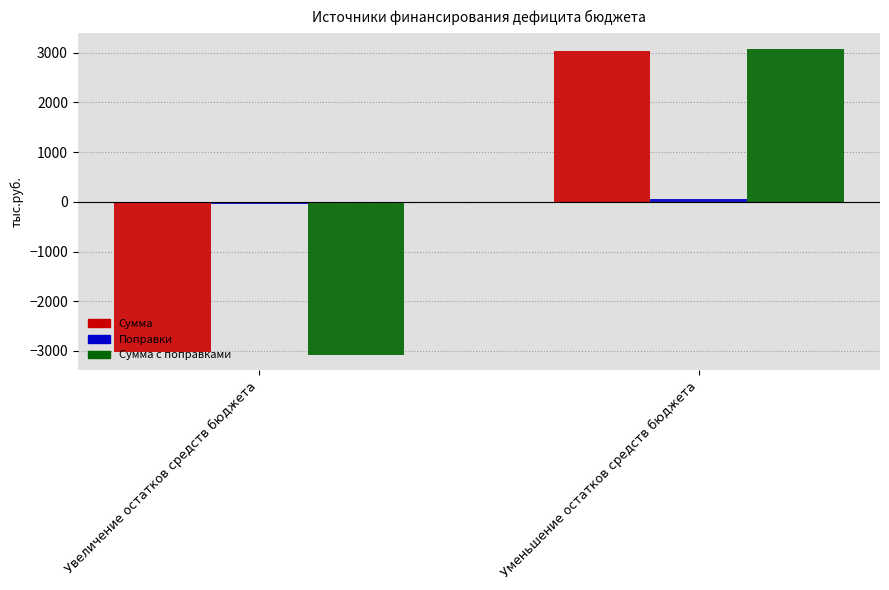

At which category is the sum across all series the highest?

Уменьшение остатков средств бюджета